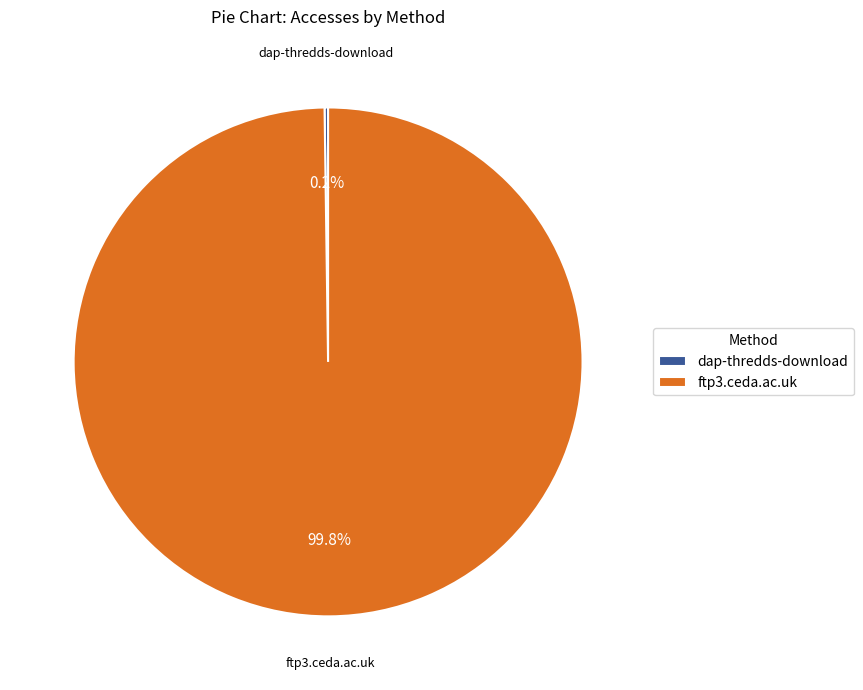

Which slice represents more than half of the pie?

ftp3.ceda.ac.uk